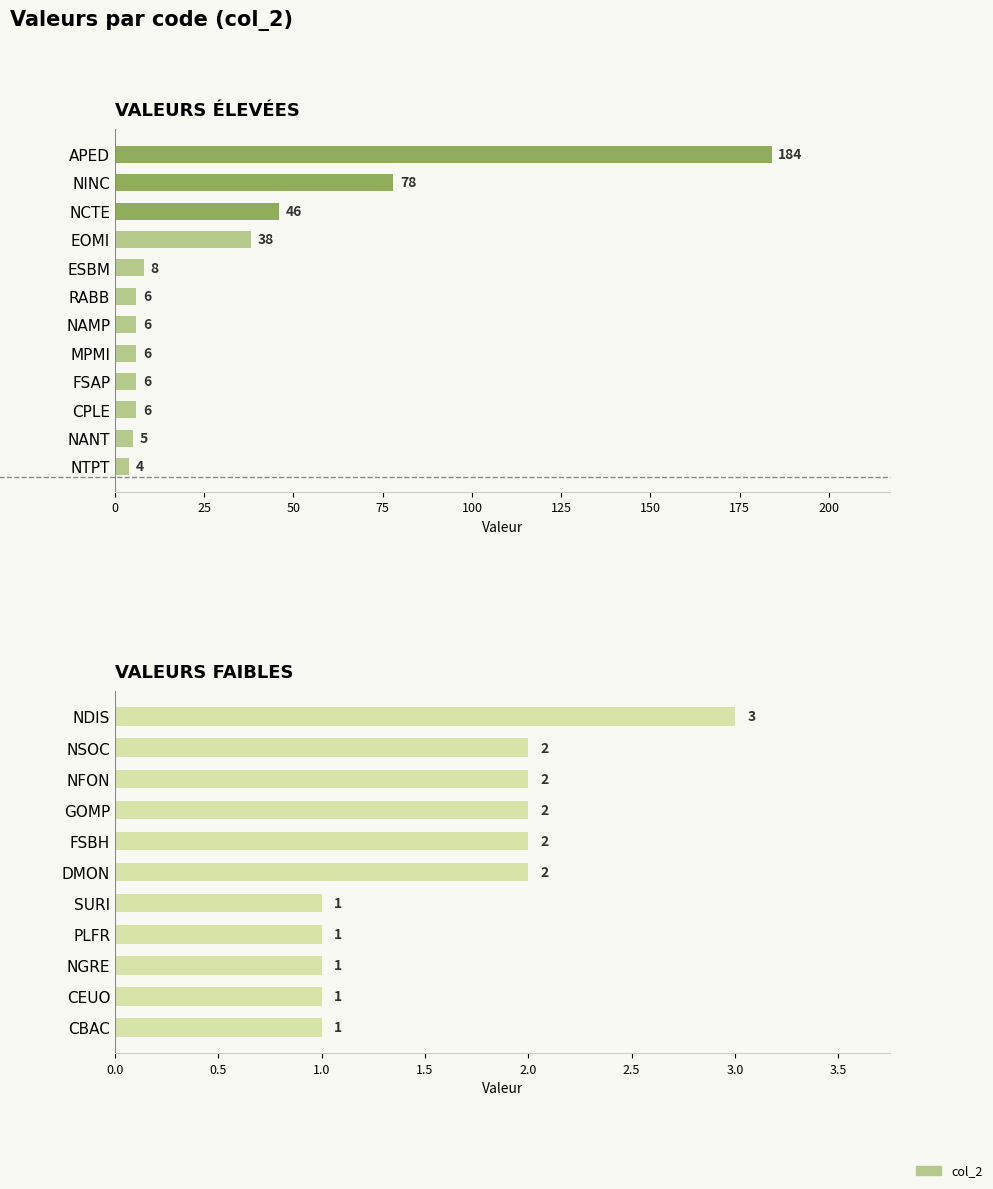

The value at DMON is 1. True or false?

False